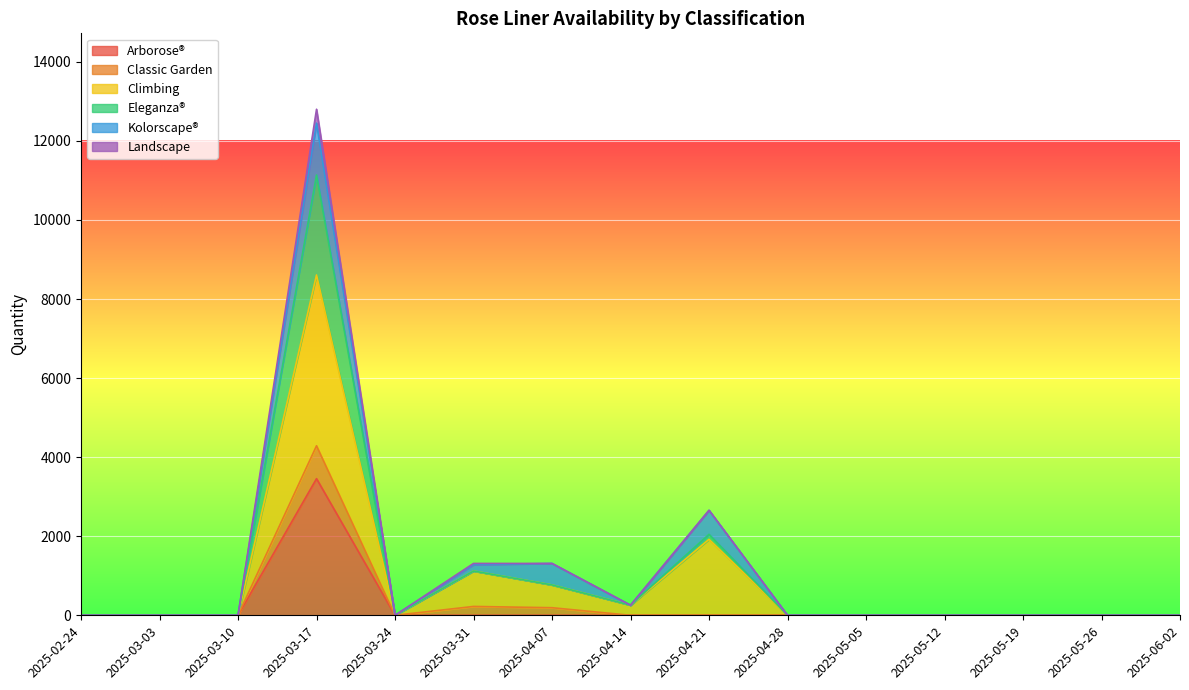

At which label does Arborose® reach its peak?

2025-03-17